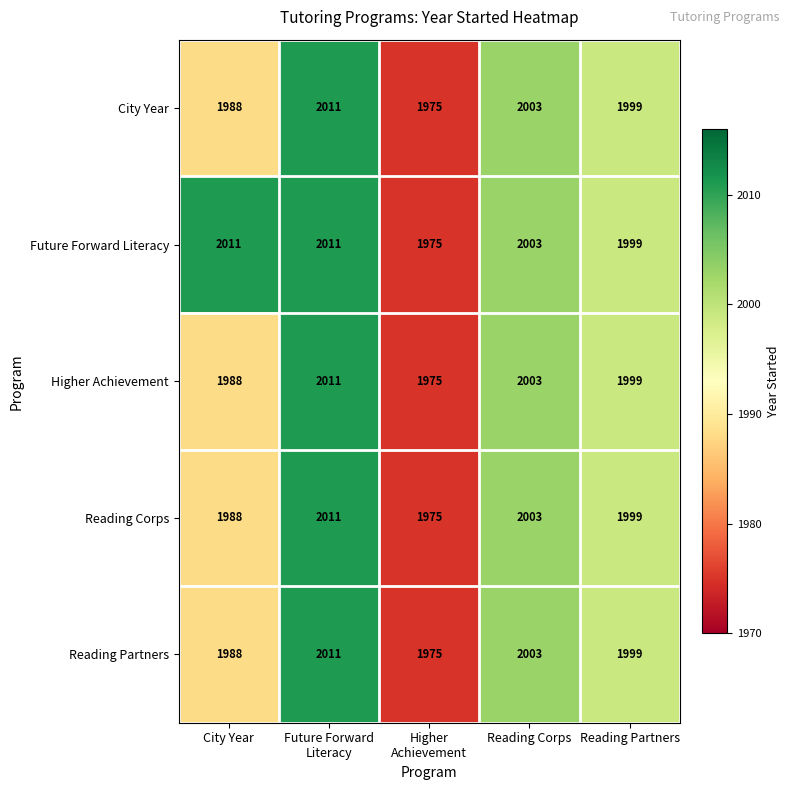

Reading left to right, extract all data points from this chart.

City Year: 1988	2011	1975	2003	1999
Future Forward Literacy: 2011	2011	1975	2003	1999
Higher Achievement: 1988	2011	1975	2003	1999
Reading Corps: 1988	2011	1975	2003	1999
Reading Partners: 1988	2011	1975	2003	1999